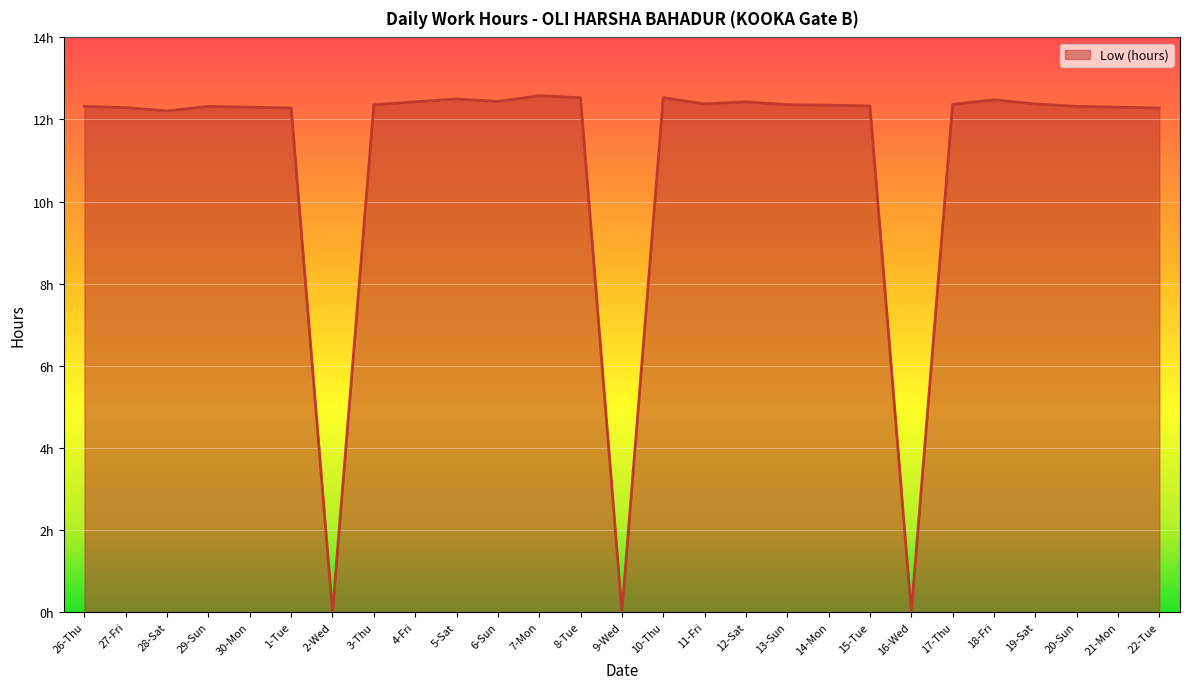

What is the sum of the values at 30-Mon and 5-Sat?

24.8